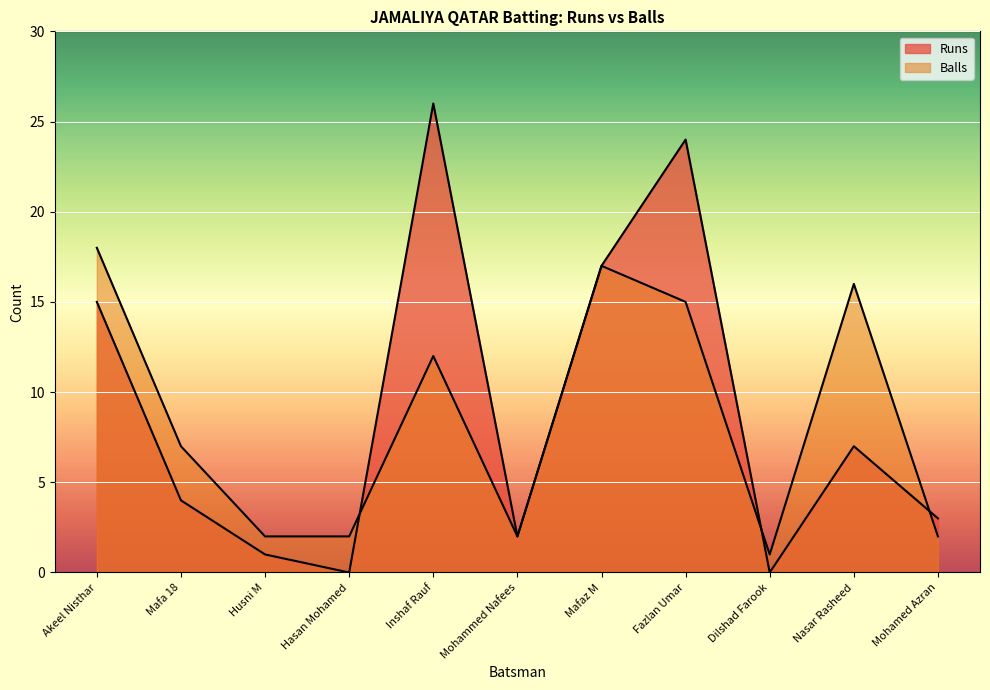

How many lines are shown in the chart?

2